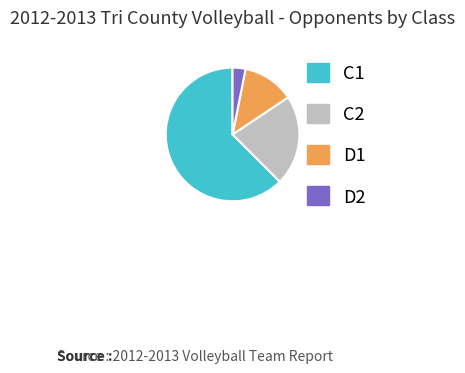

Between C1 and D2, which is larger?

C1